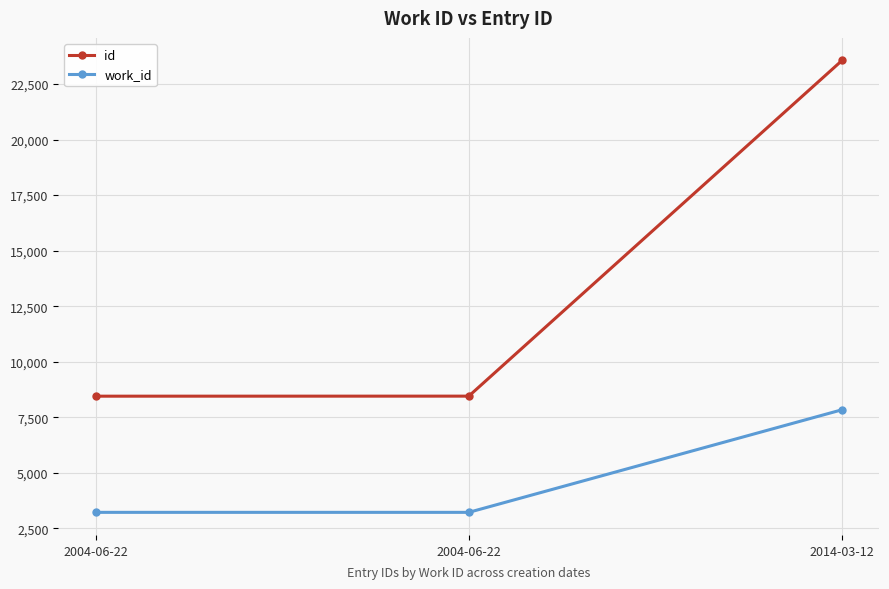

What are all the series names shown in the legend?

id, work_id